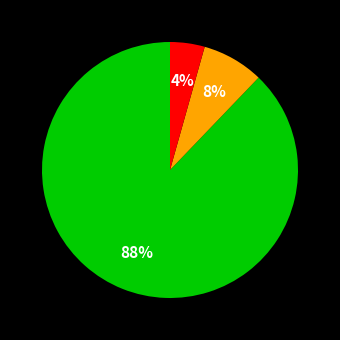

To the nearest percent, what is the average slice percentage?

33%